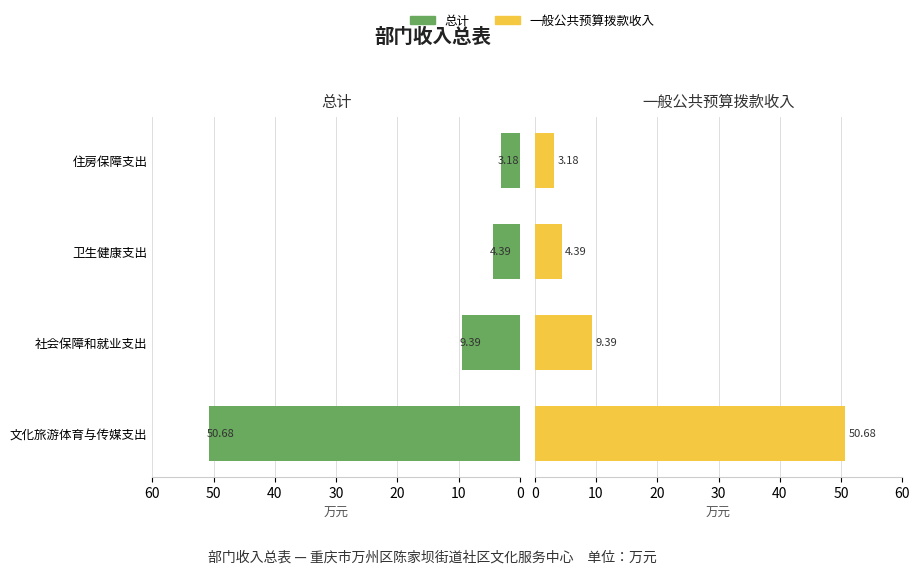

Which series changed the most between 文化旅游体育与传媒支出 and 住房保障支出?

总计